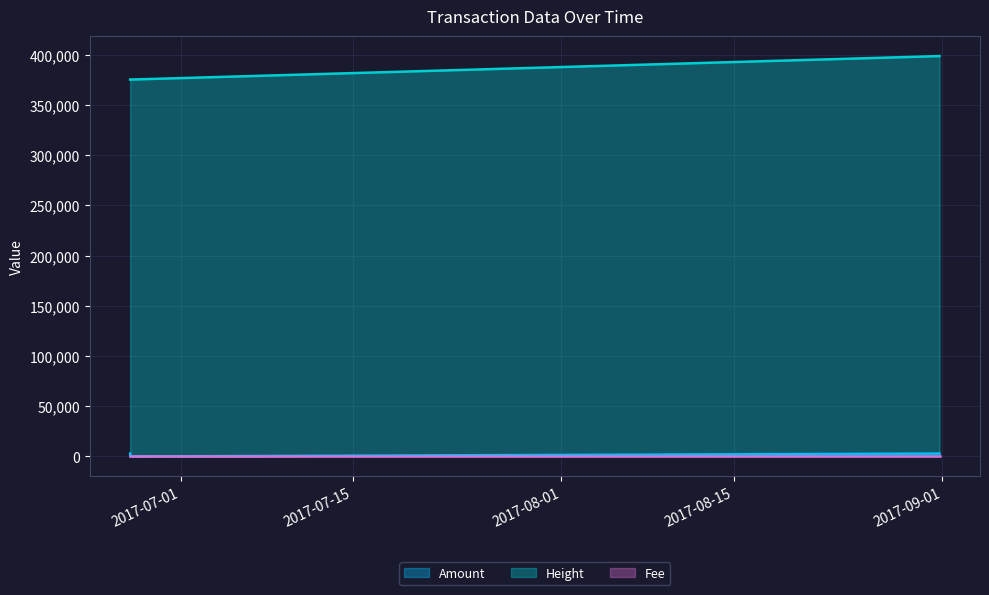

Rank the categories by Fee value from lowest to highest.

0, 1, 2, 3, 4